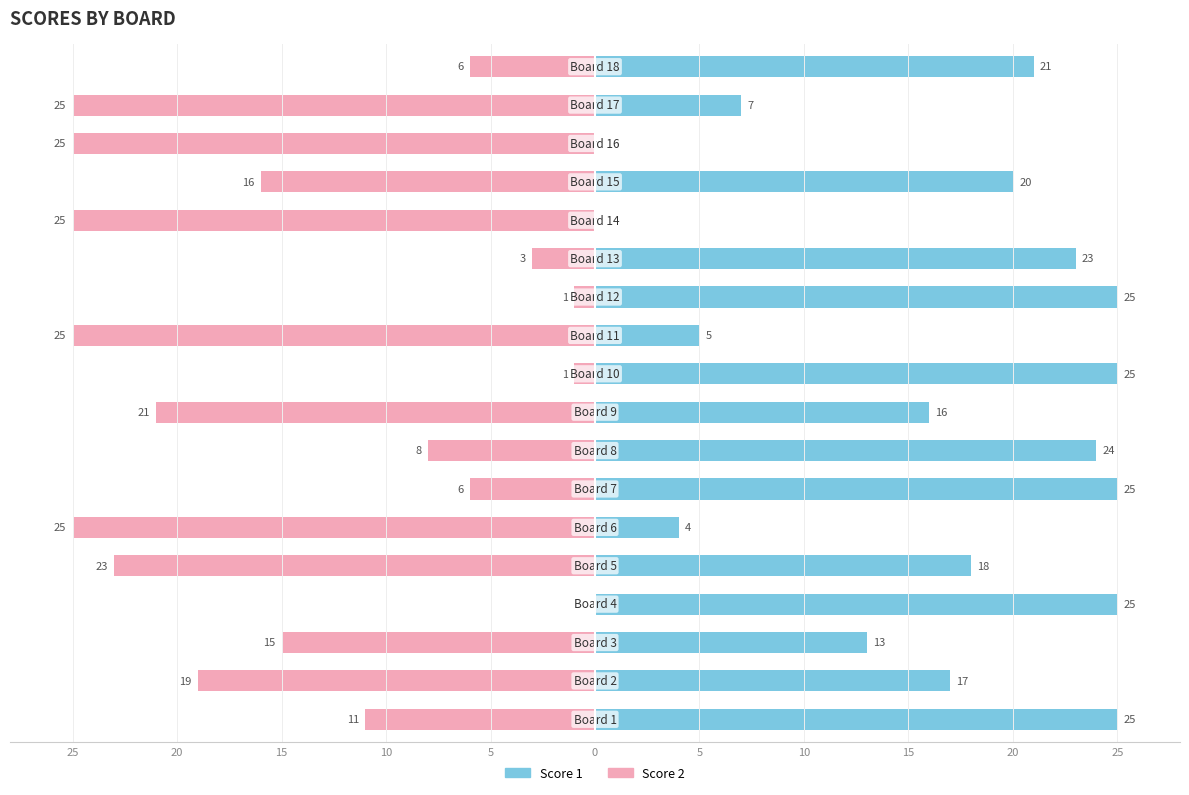

Read the Score 1 value at 15.

13